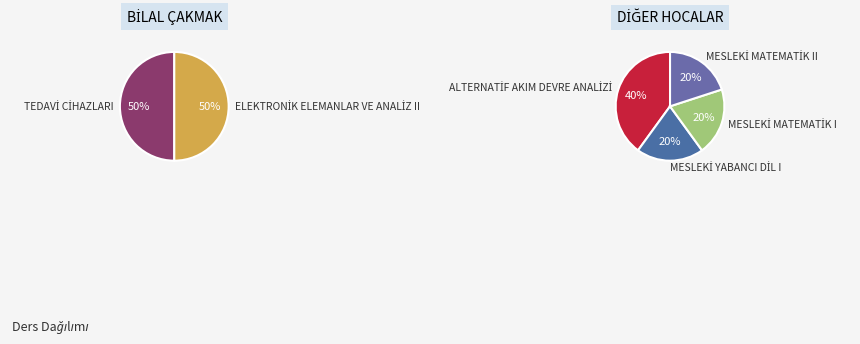

How many segments does this pie chart have?

6